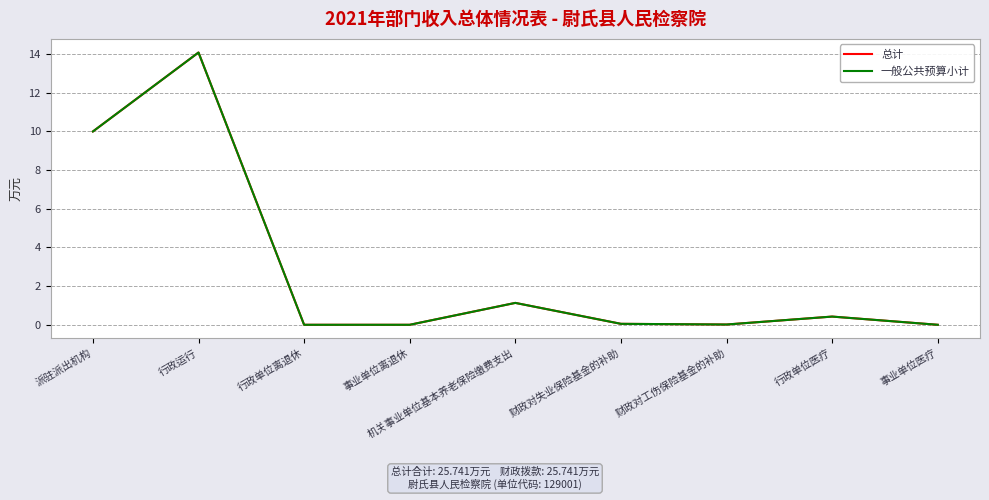

Reading left to right, transcribe all the data shown in this chart.

总计: 10.0	14.1	0.0	0.0	1.1	0.0	0.0	0.4	0.0
一般公共预算小计: 10.0	14.1	0.0	0.0	1.1	0.0	0.0	0.4	0.0